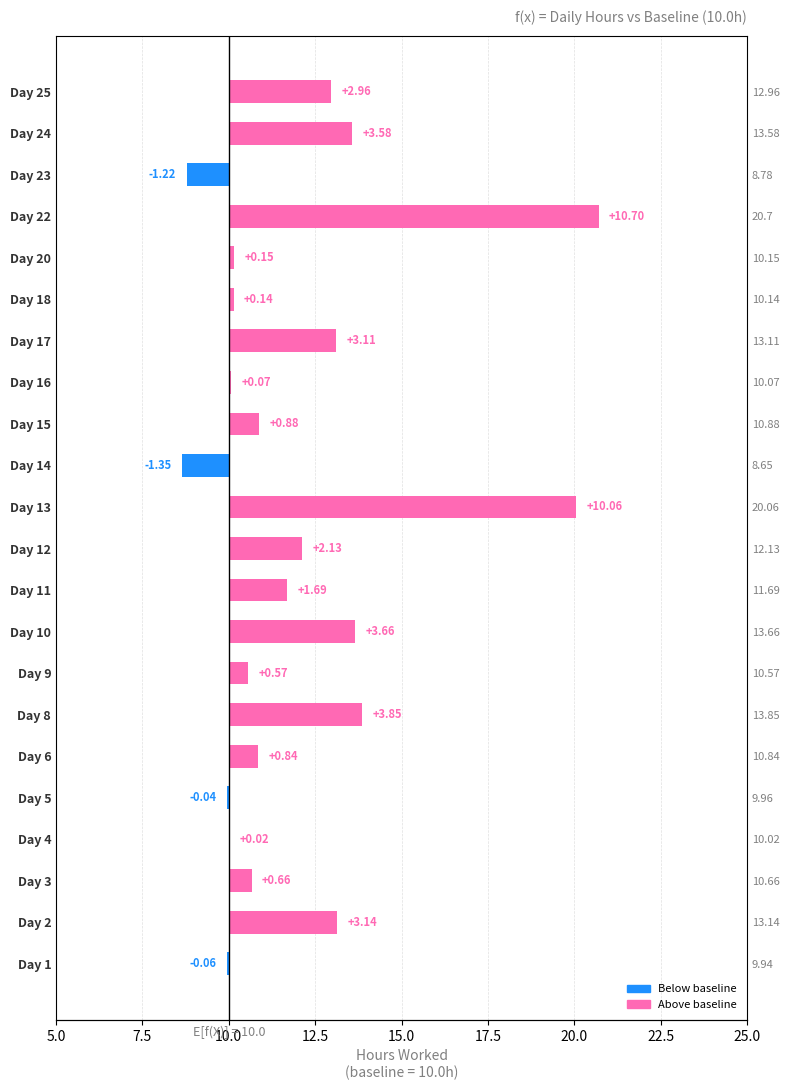

How many data points are less than 0?

4